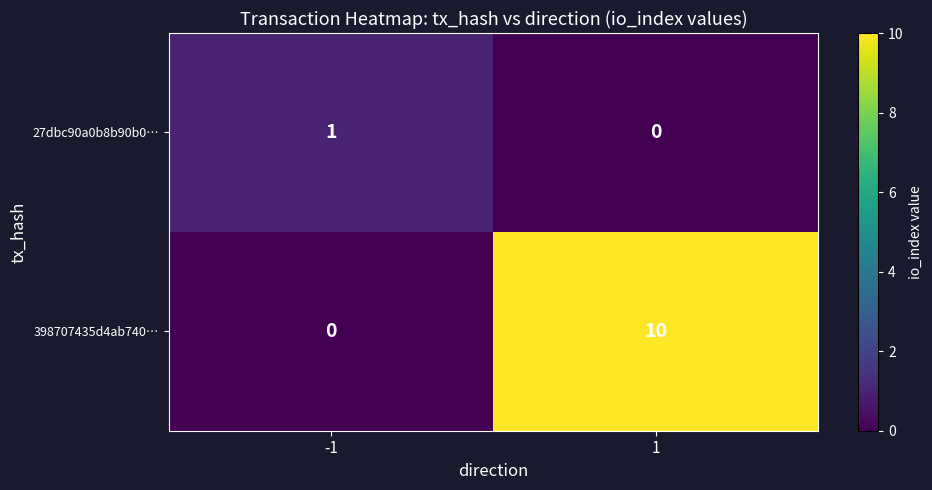

What value does the 398707435d4ab740… series have at 1?

10